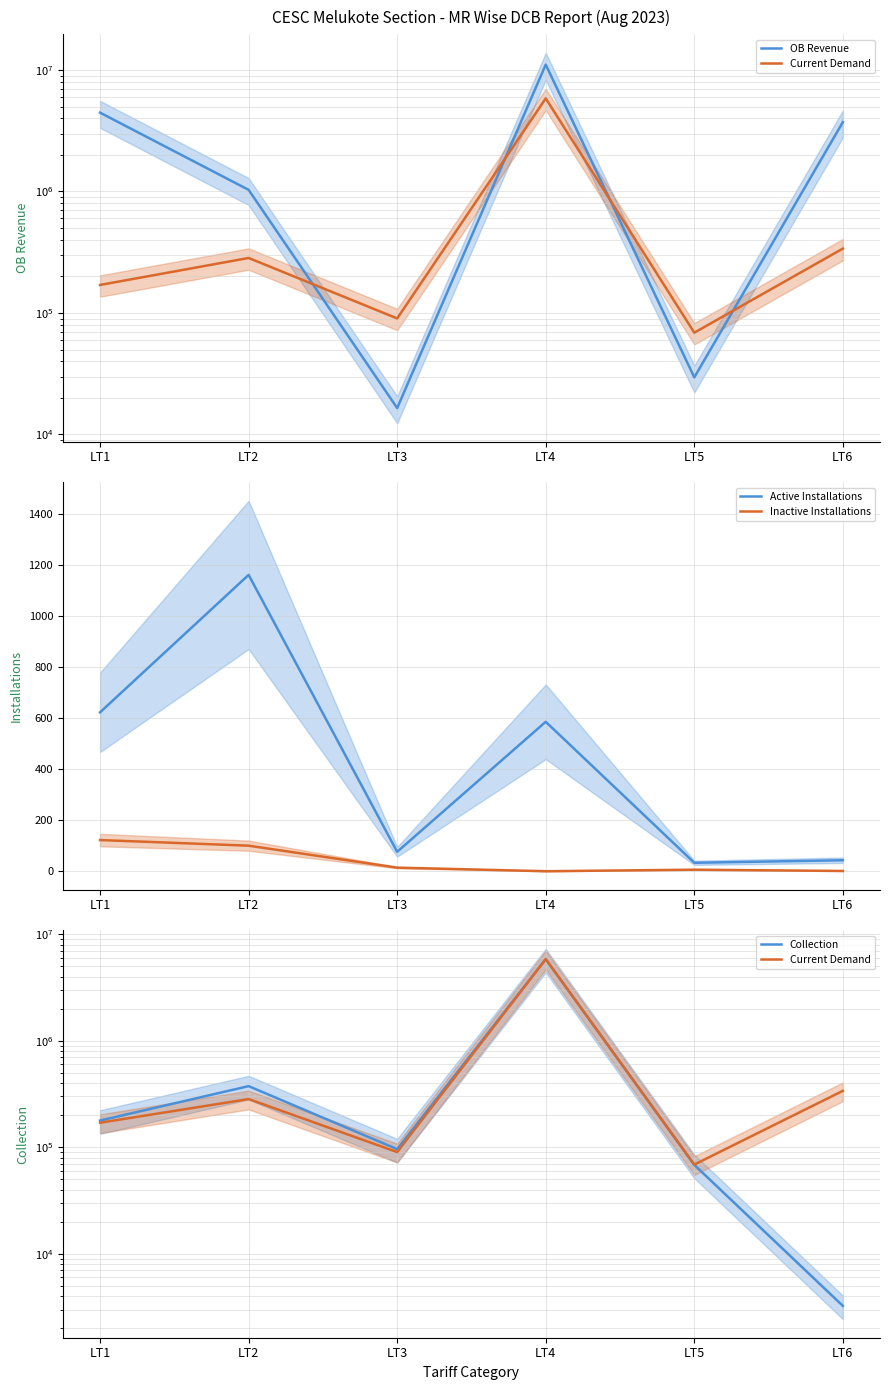

What is the approximate value of OB Revenue at LT1?

4454575.9